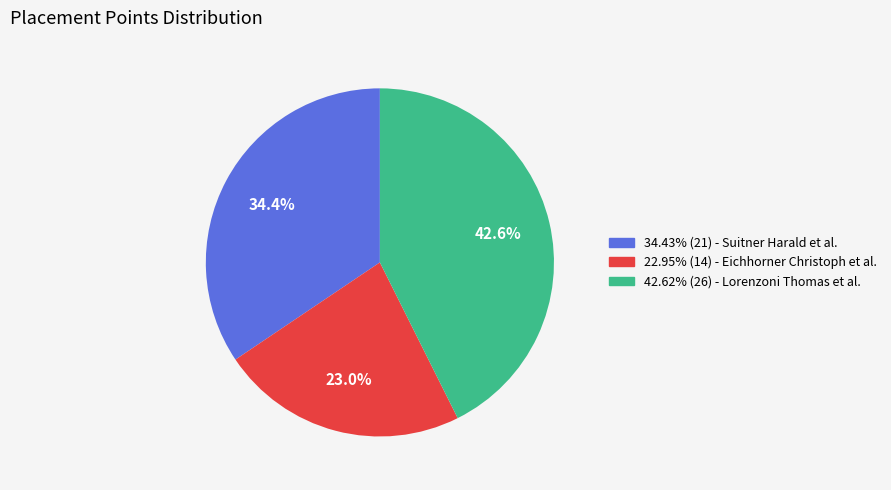

Count the number of slices in the pie.

3